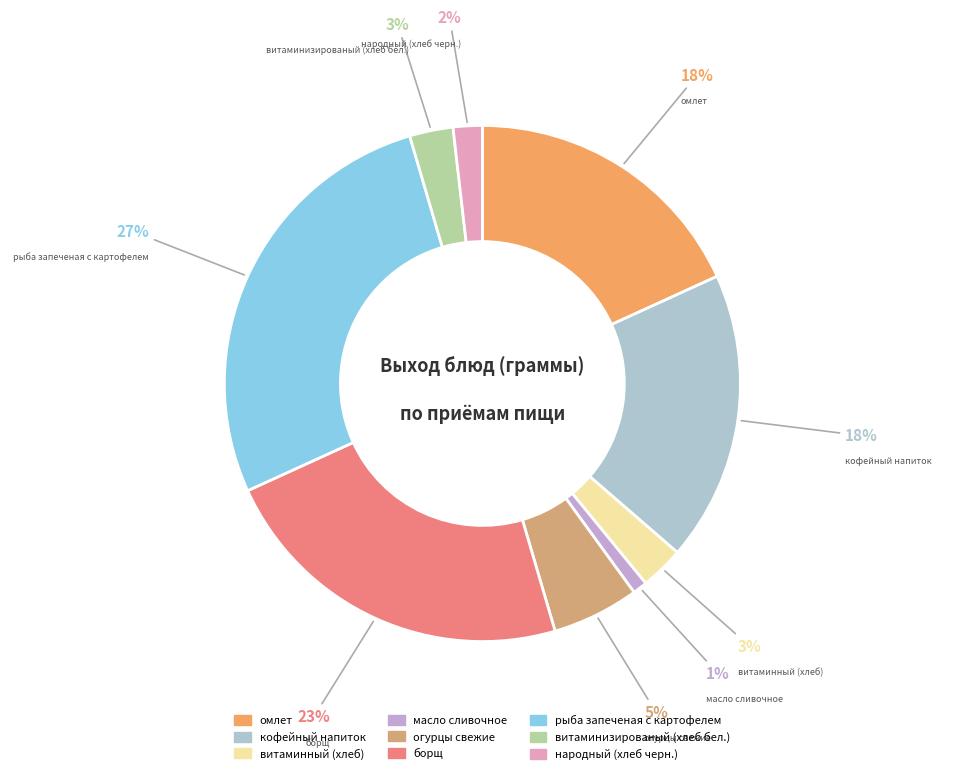

Between масло сливочное and кофейный напиток, which is larger?

кофейный напиток